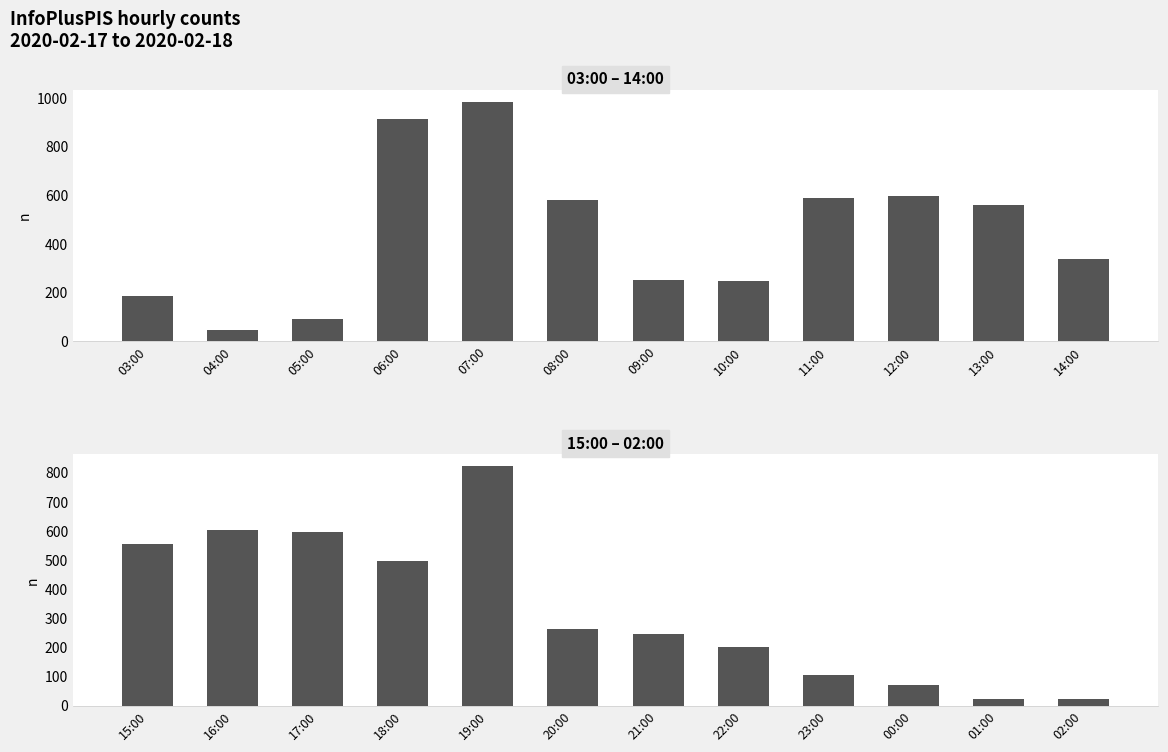

What is the value of the 10th bar from the left?

72